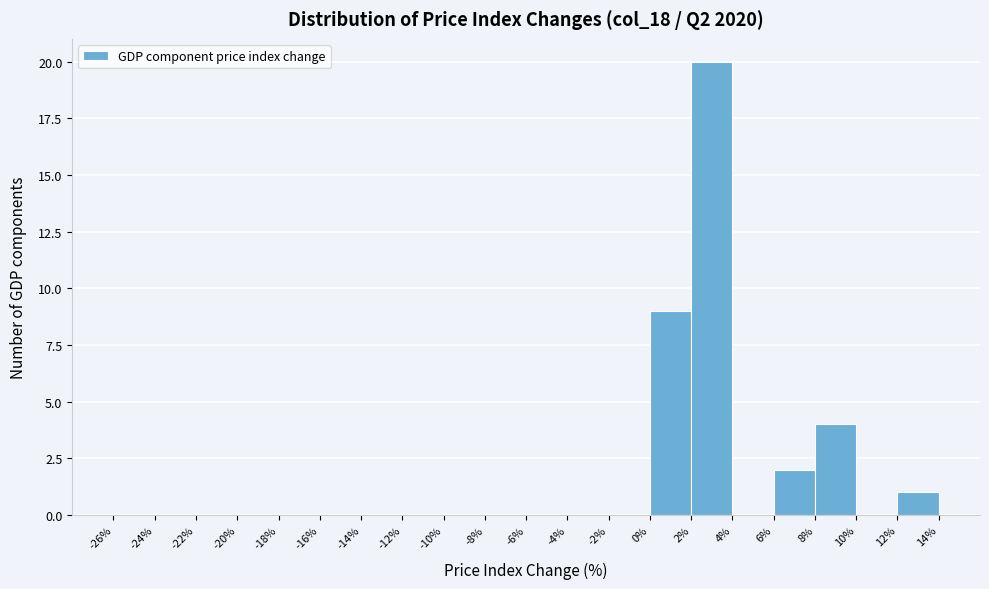

Reading left to right, list every bar in this chart as the range it spans on the x-axis followed by its height. The values are not printed on the chart, so give them approximately, as read against the axis.

-26% to -24%: 0
-24% to -22%: 0
-22% to -20%: 0
-20% to -18%: 0
-18% to -16%: 0
-16% to -14%: 0
-14% to -12%: 0
-12% to -10%: 0
-10% to -8%: 0
-8% to -6%: 0
-6% to -4%: 0
-4% to -2%: 0
-2% to 0%: 0
0% to 2%: 9
2% to 4%: 20
4% to 6%: 0
6% to 8%: 2
8% to 10%: 4
10% to 12%: 0
12% to 14%: 1